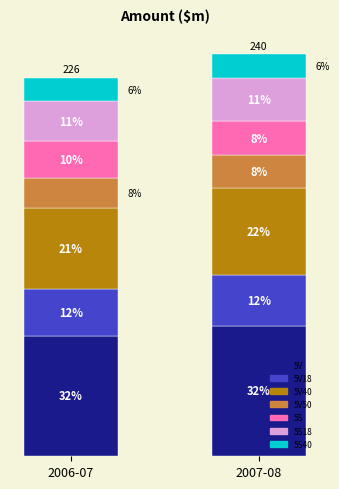

What is the ratio of the value at 5S18 to the value at 5S40?

1.7